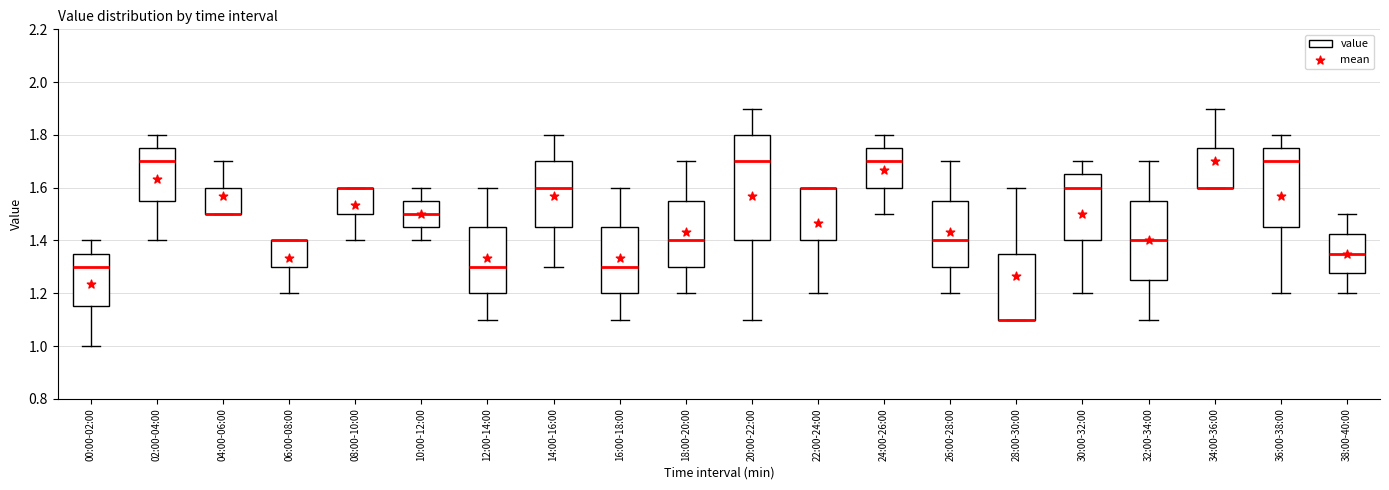

Where is the upper edge of the box for 26:00-28:00 on the y-axis? The values are not printed on the chart, so give them approximately, as read against the axis.

1.56